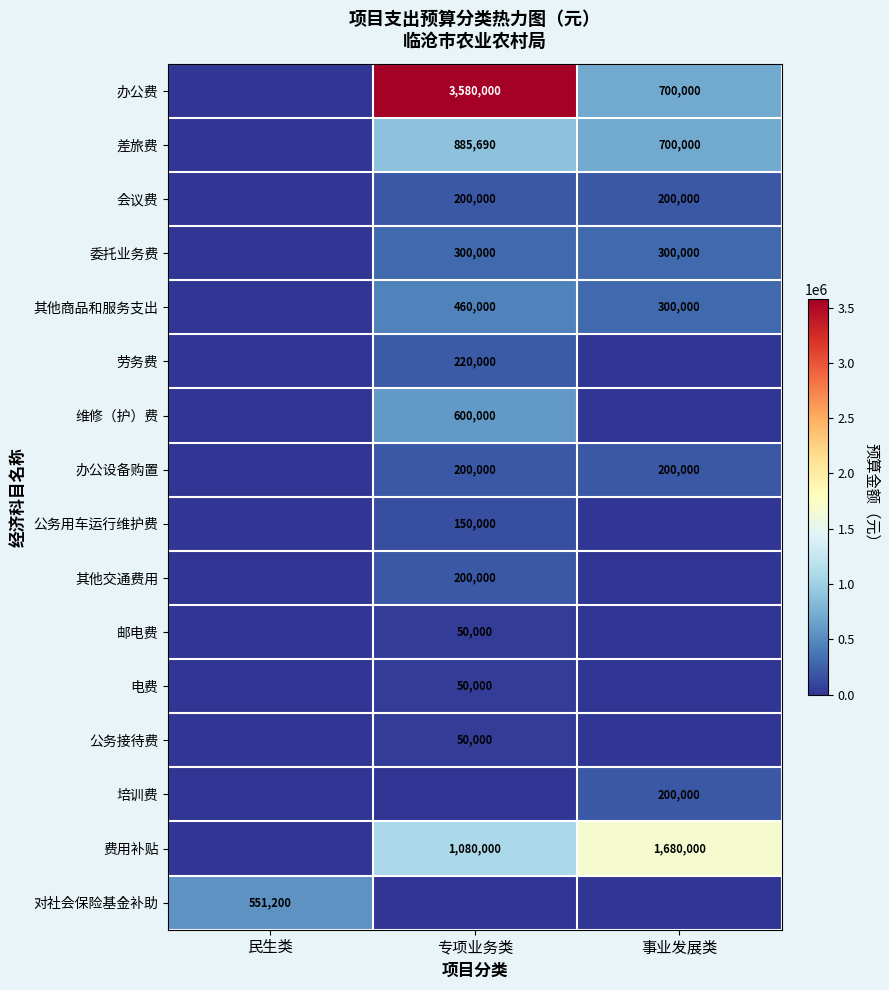

The 委托业务费 series shows 300000 at 专项业务类. True or false?

True